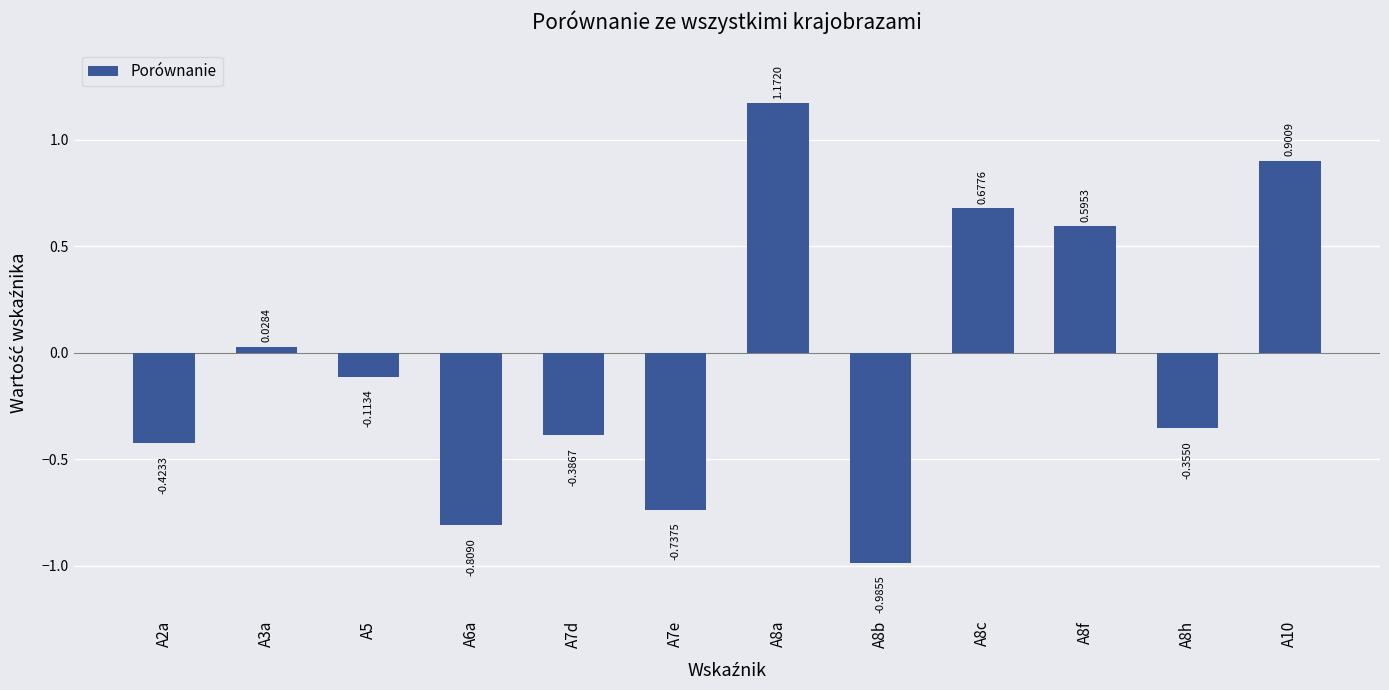

What is the difference between the maximum and minimum values?

2.2